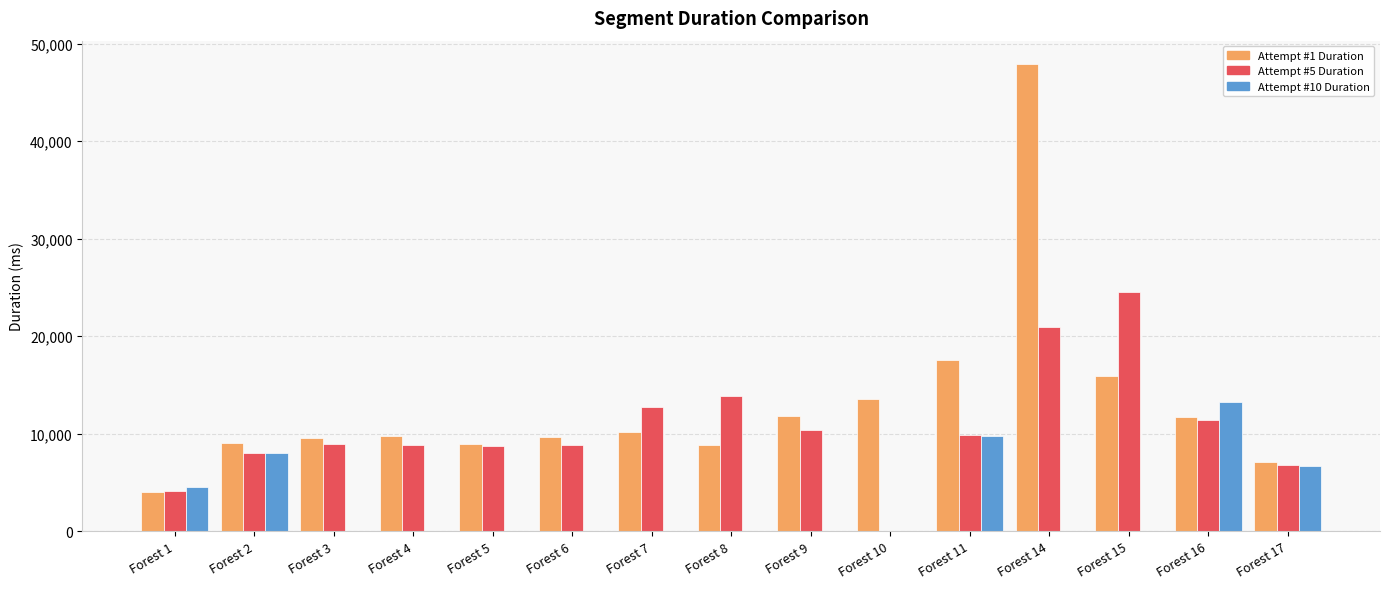

Which series has the largest total across all categories?

Attempt #1 Duration